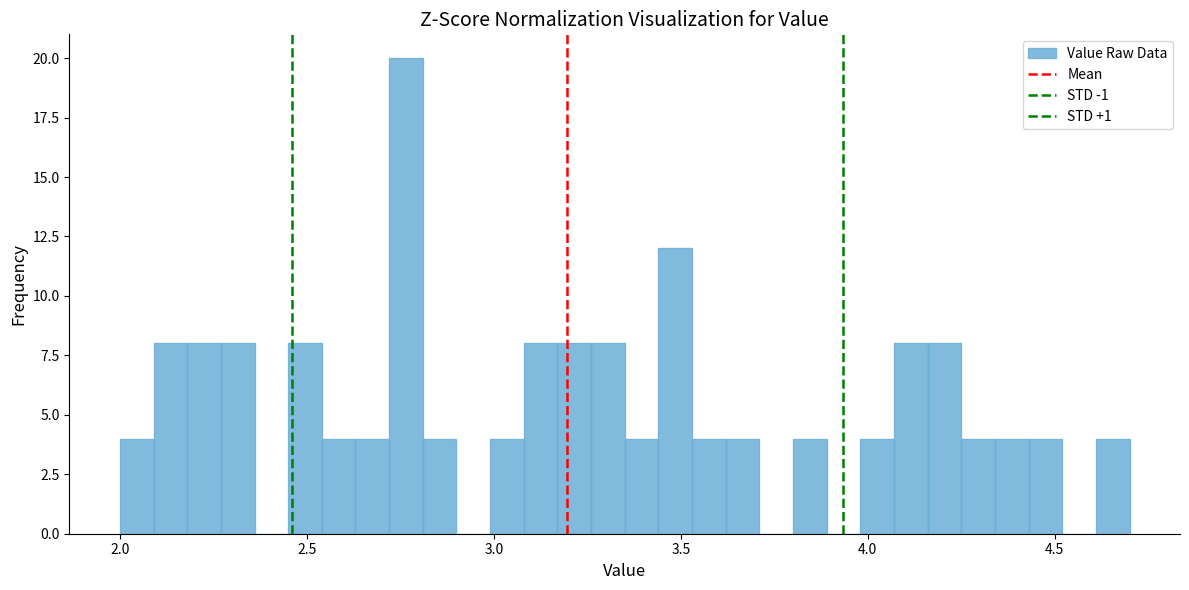

Read against the x-axis, roughly where is the centre of the tallest bar?

2.75